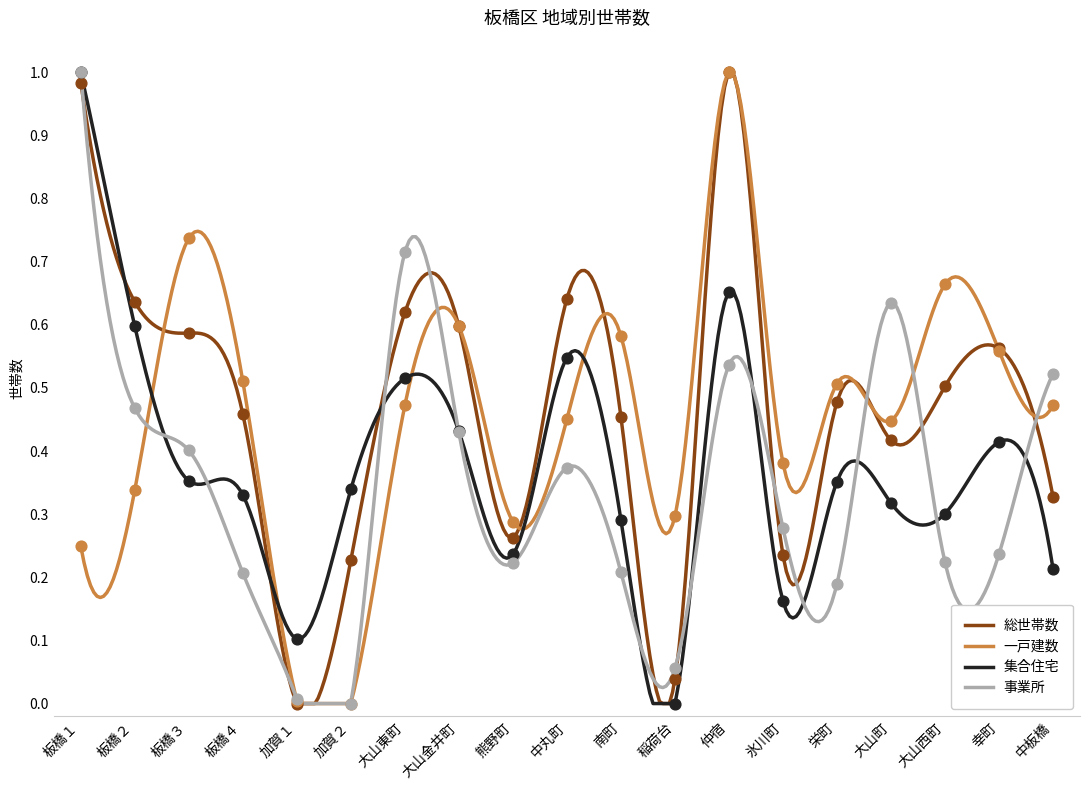

Which series has the largest total across all categories?

総世帯数